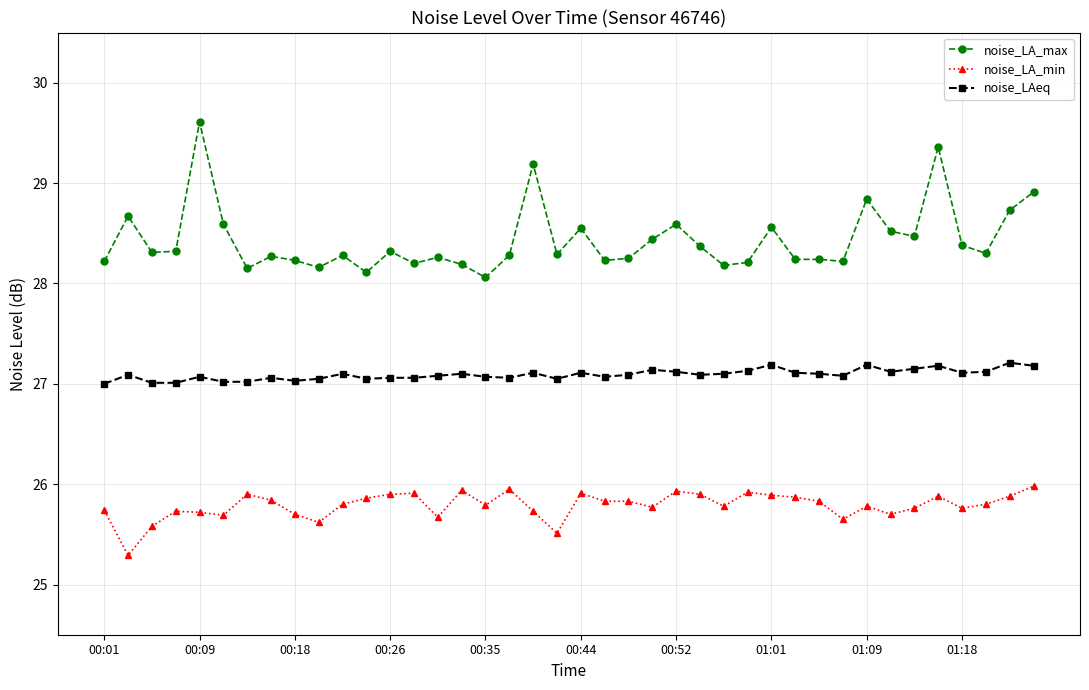

Rank the series by their average value, from highest to lowest.

noise_LA_max, noise_LAeq, noise_LA_min